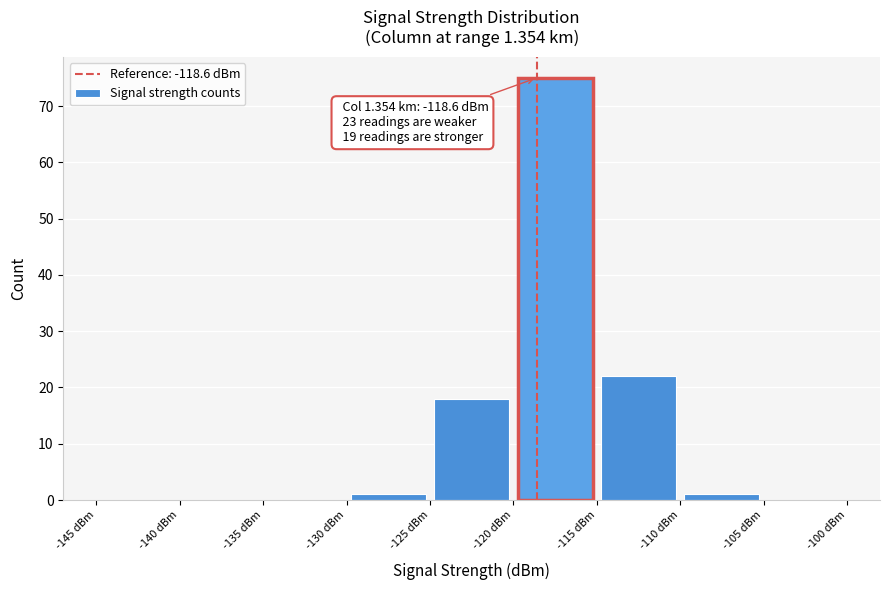

Over which range of the x-axis is the bar tallest?

-120 to -115